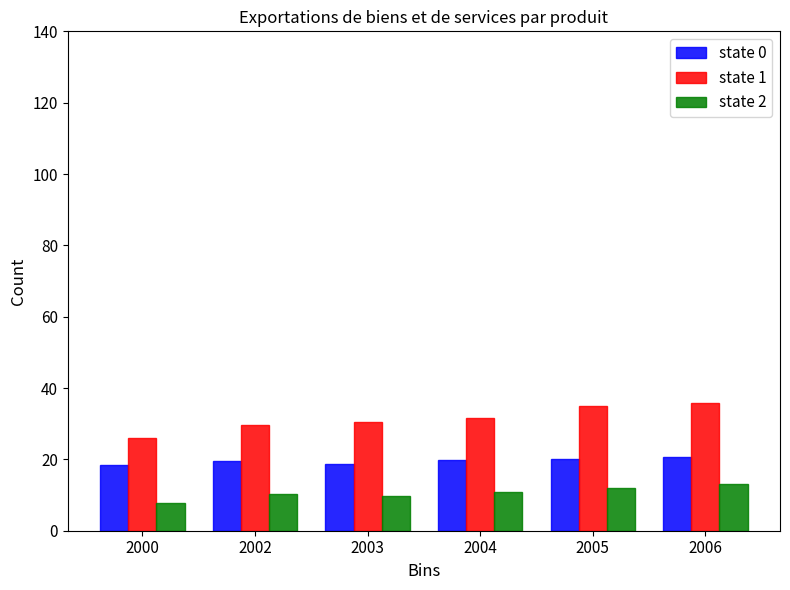

What is the difference between the second highest and minimum values in the state 0 series?

1.7